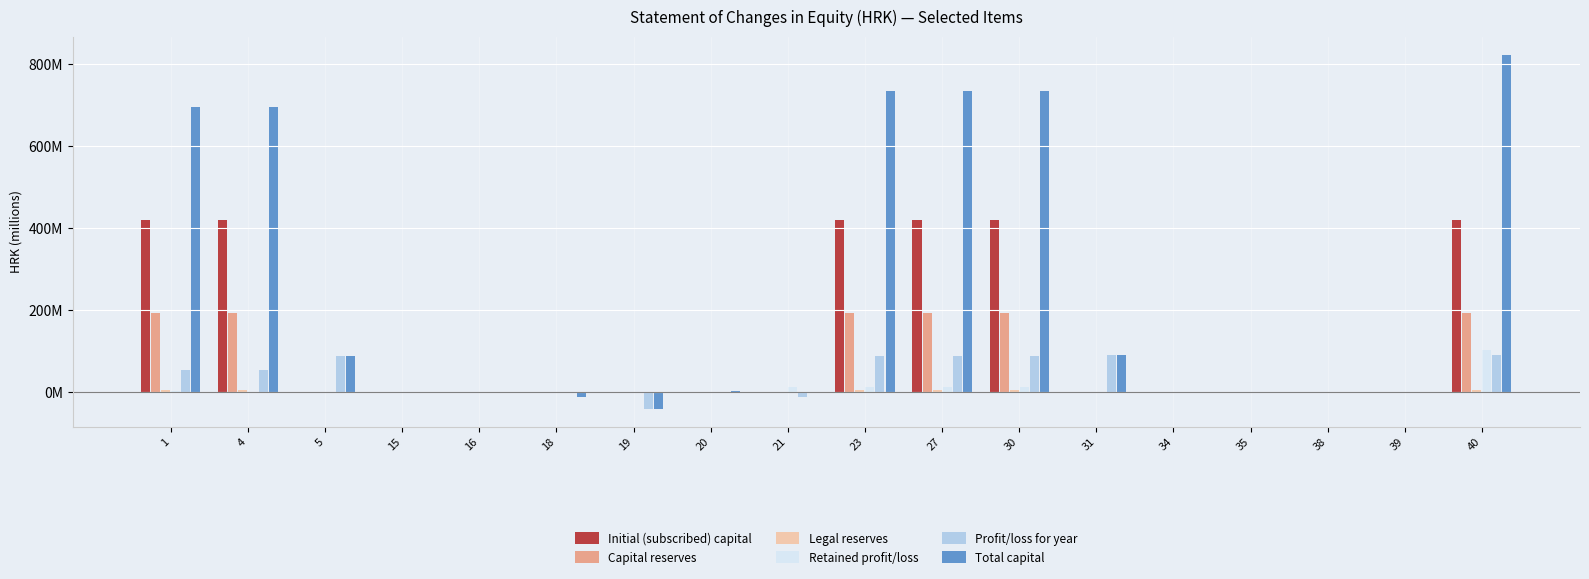

Rank the series at 19 from highest to lowest value.

Initial (subscribed) capital, Capital reserves, Legal reserves, Retained profit/loss, Profit/loss for year, Total capital